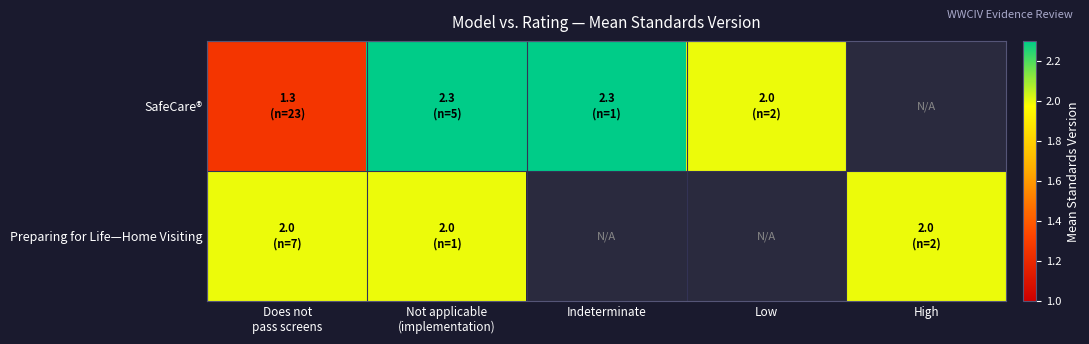

At which label does Preparing for Life—Home Visiting reach its minimum?

Does not pass screens